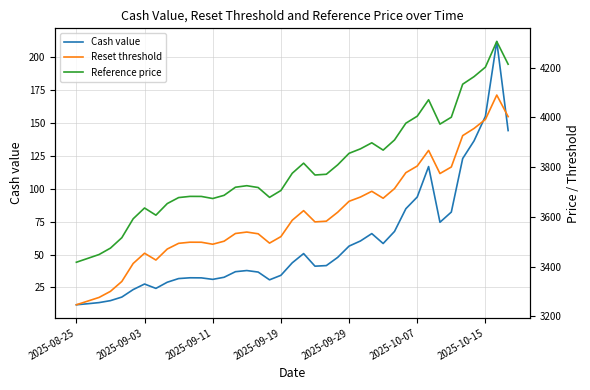

In Reset threshold, how many points are higher than both neighbors (excluding endpoints)?

7